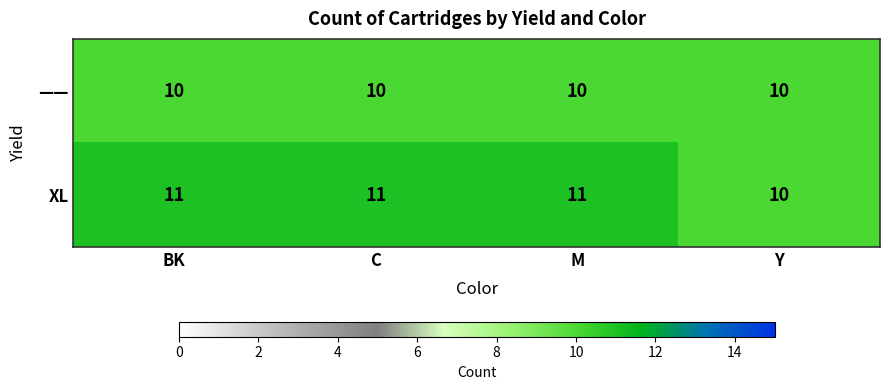

The XL series shows 5 at BK. True or false?

False